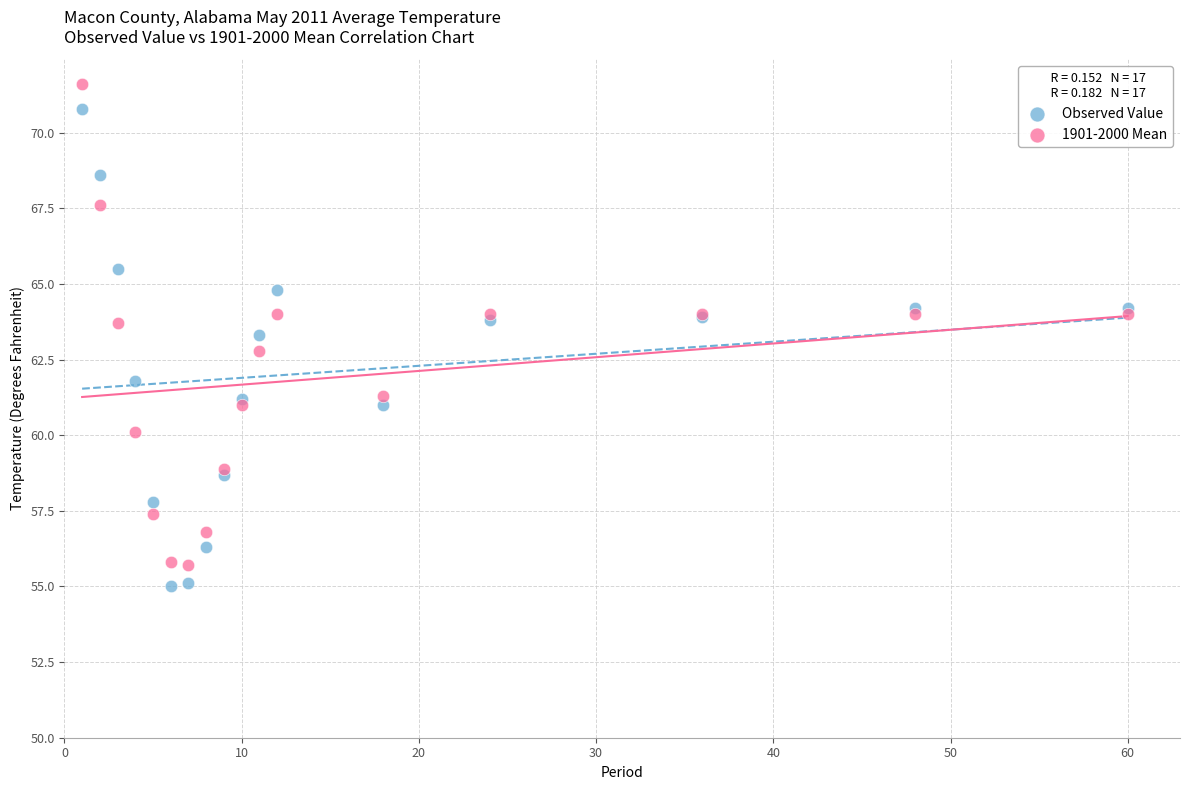

What is the X range (max minus min) for the scatter plot?

59.0